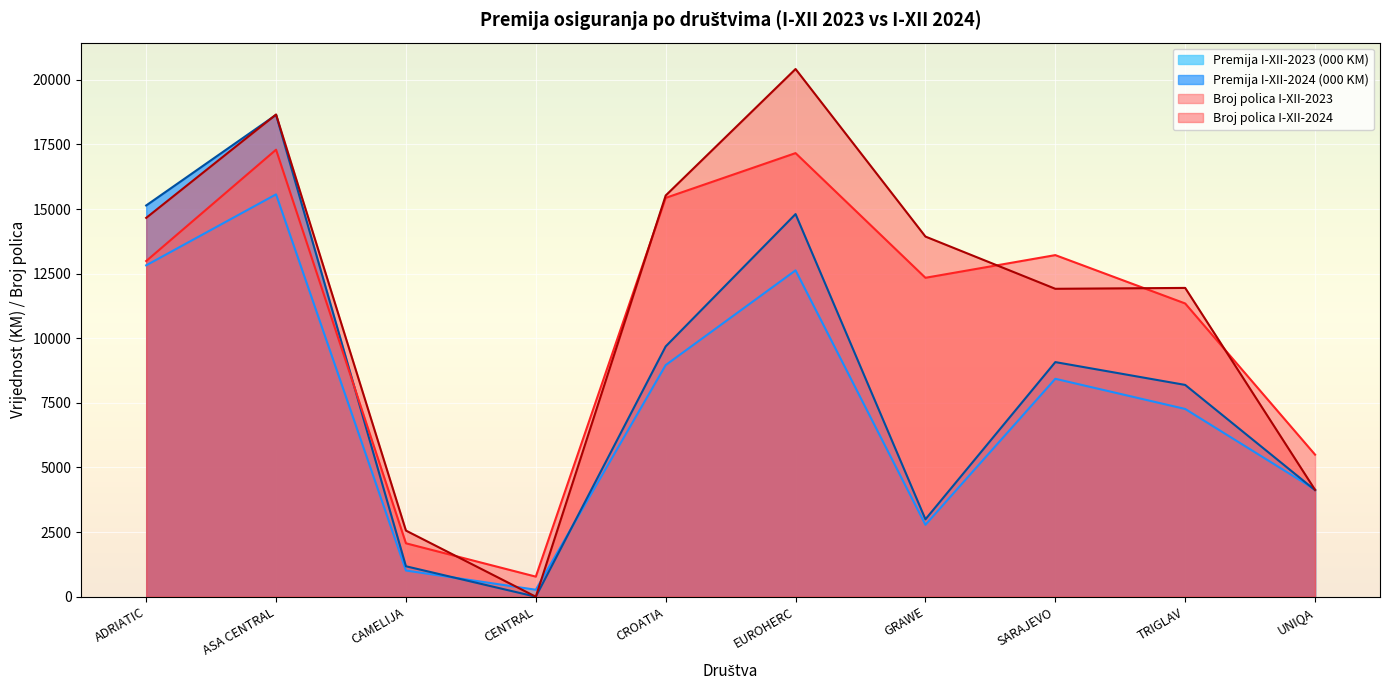

Rank the series by their maximum value, from lowest to highest.

Premija I-XII-2023 (000 KM), Broj polica I-XII-2023, Premija I-XII-2024 (000 KM), Broj polica I-XII-2024